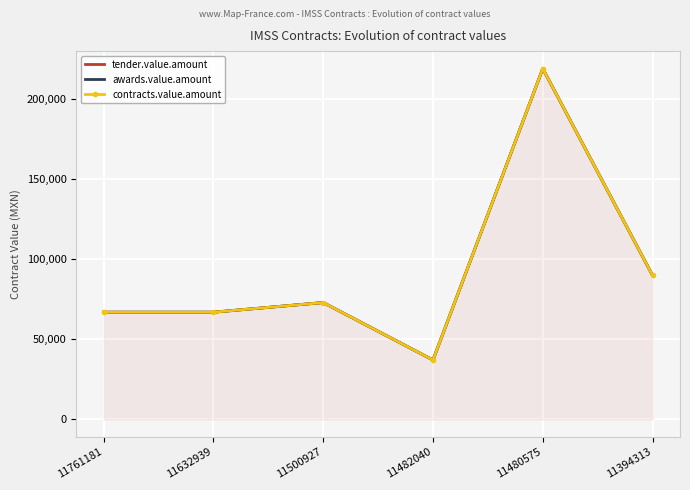

Where does the tender.value.amount series first go above 72836?

11500927